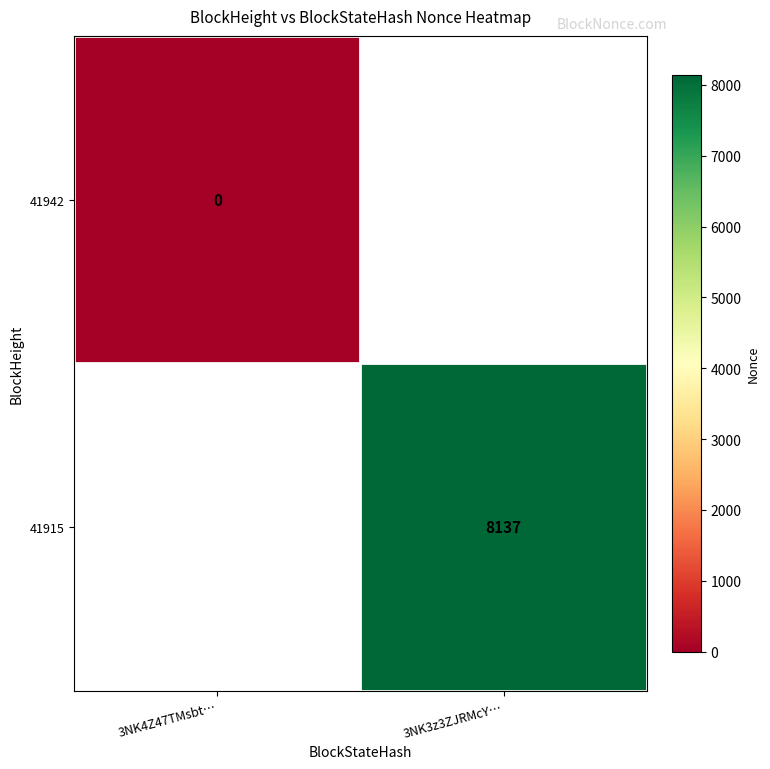

The 41915 series shows 8137 at 3NK3z3ZJRMcY…. True or false?

True